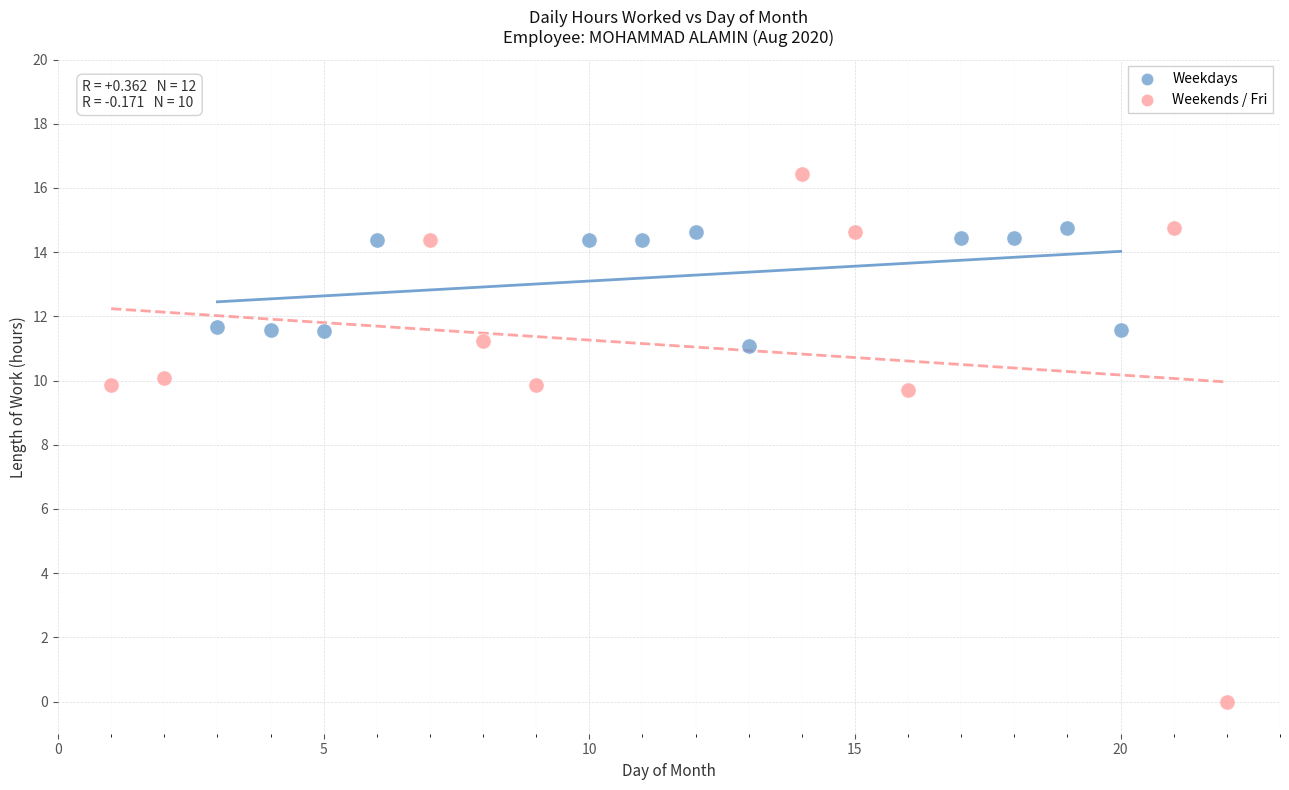

Which series has the largest Y range (max minus min)?

Weekends / Fri